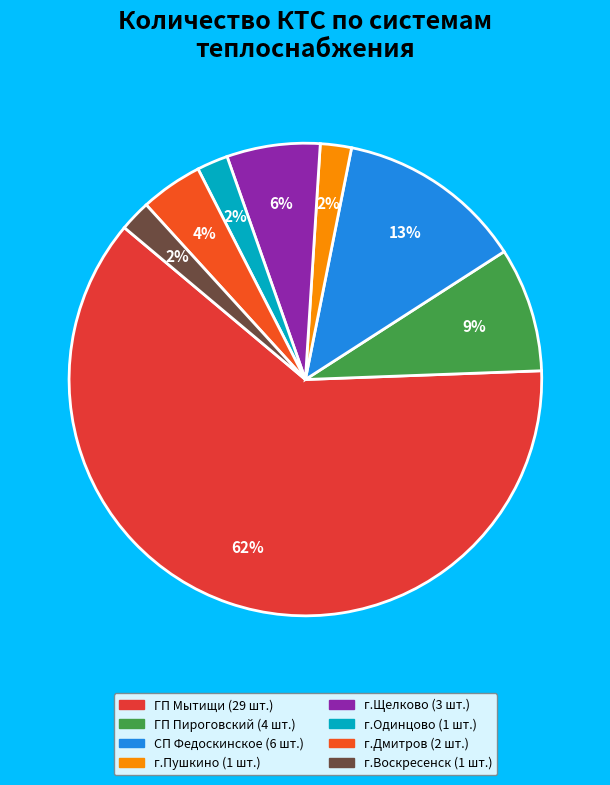

To the nearest percent, what percentage of the pie is ГП Мытищи?

62%